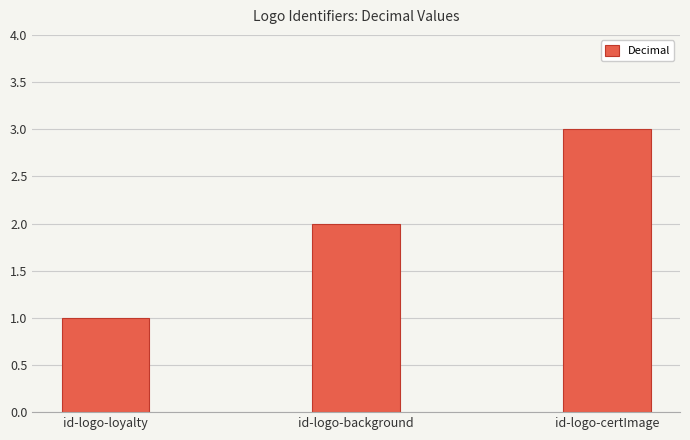

How many bars are there in total?

3